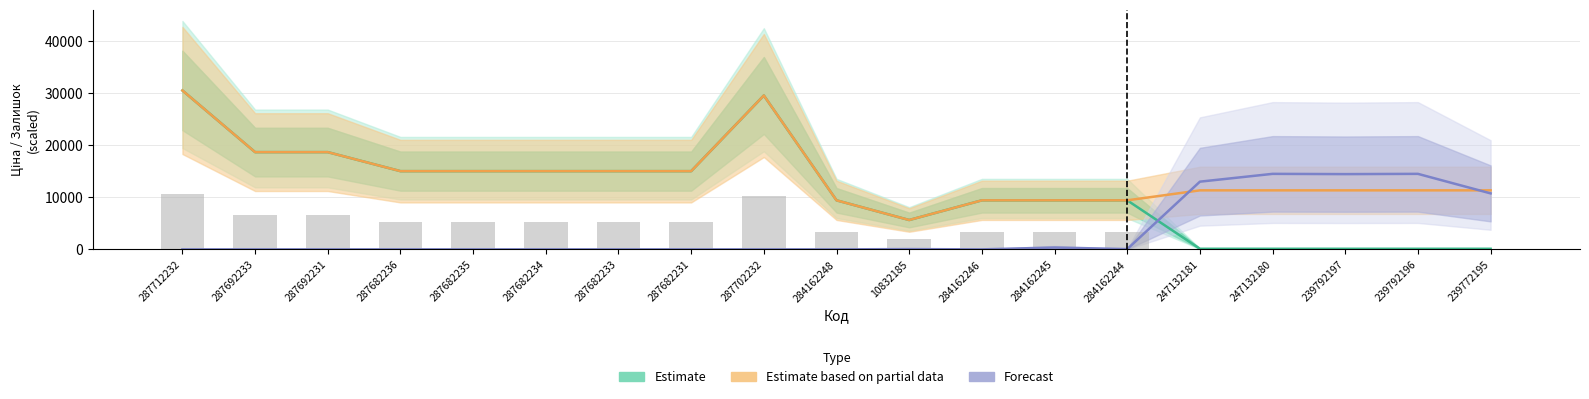

Which series has the widest spread of values?

Estimate